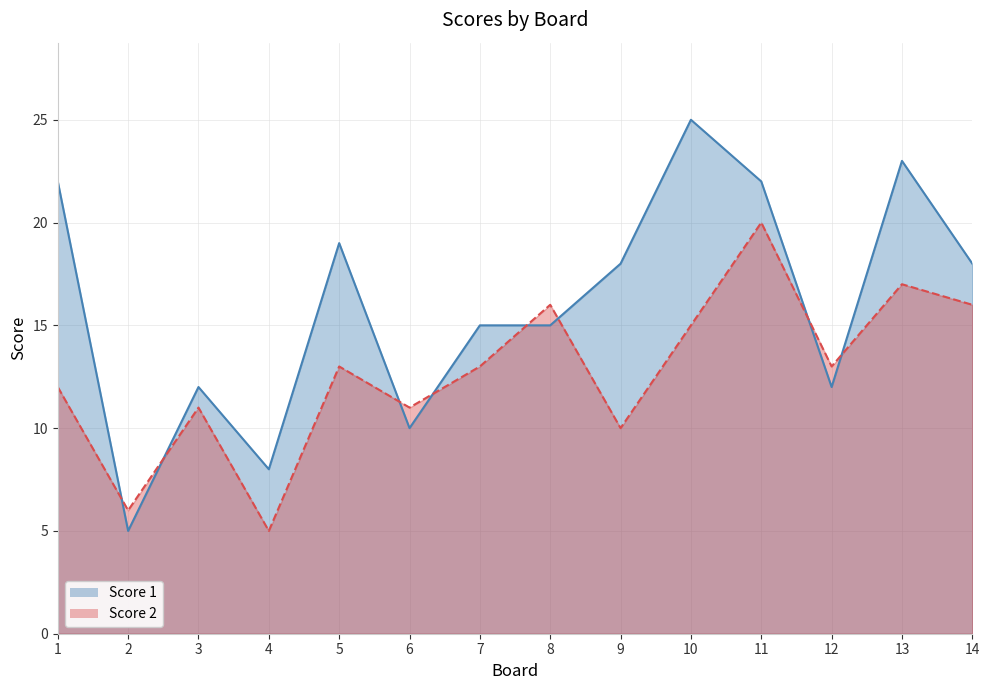

What is the approximate value of Score 1 at 5, to the nearest 10?

20